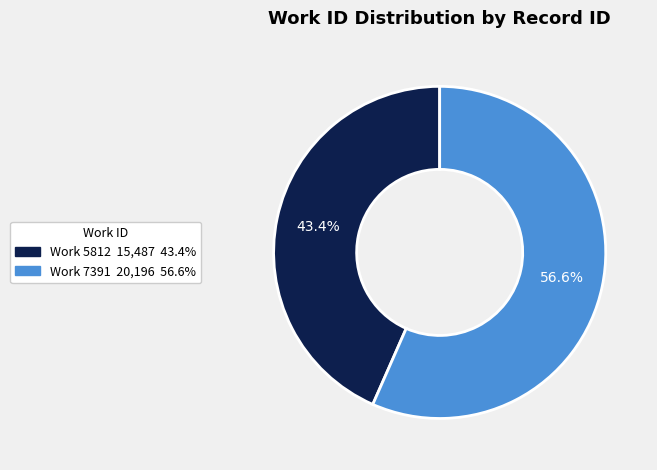

To the nearest percent, what is the combined percentage of Work 7391 and Work 5812?

100%